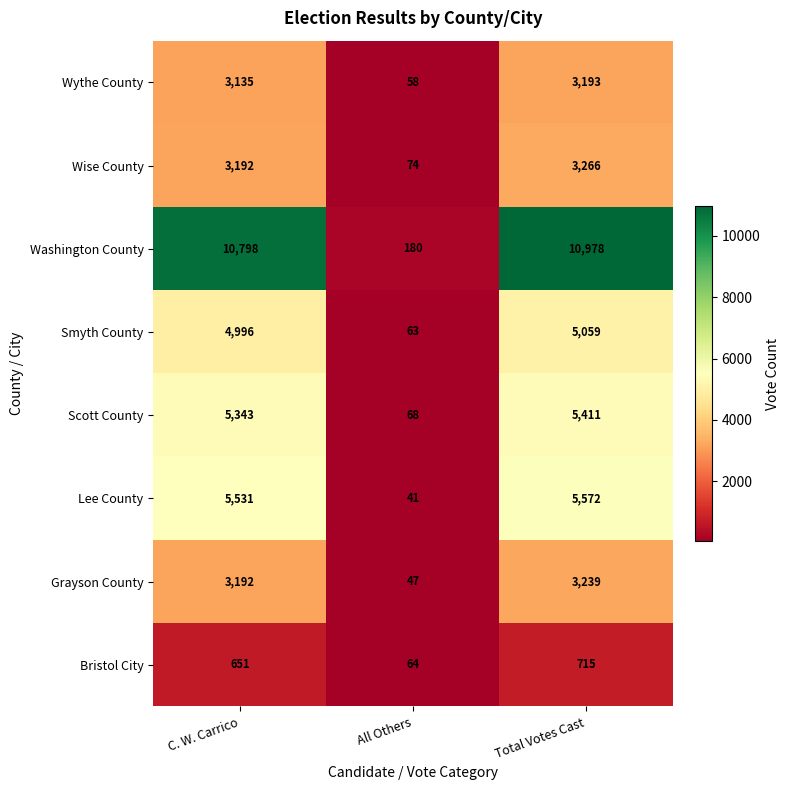

Reading left to right, what are all the values shown in this chart?

Wythe County: 3135	58	3193
Wise County: 3192	74	3266
Washington County: 10798	180	10978
Smyth County: 4996	63	5059
Scott County: 5343	68	5411
Lee County: 5531	41	5572
Grayson County: 3192	47	3239
Bristol City: 651	64	715